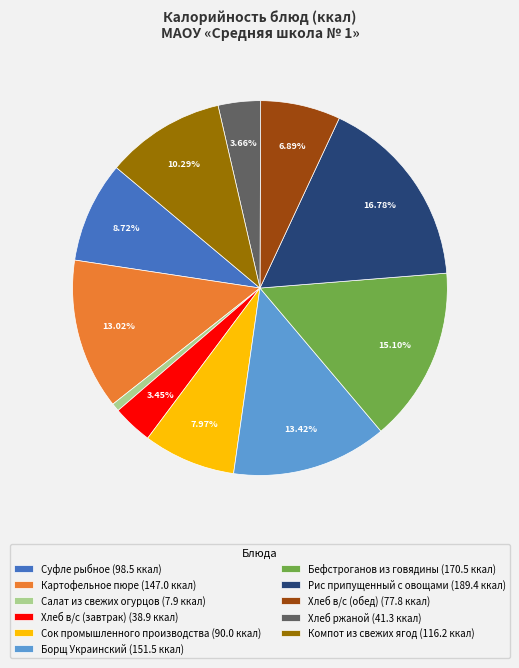

True or false: Суфле рыбное accounts for 14% of the total.

False